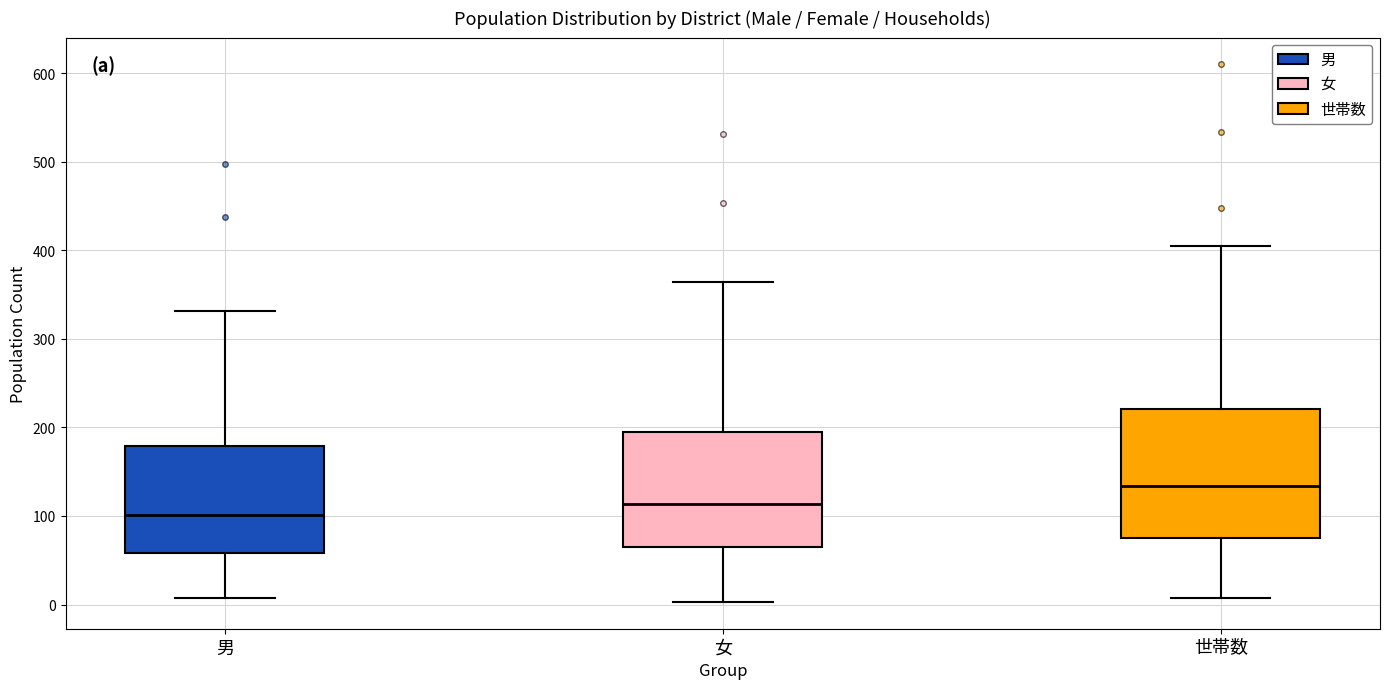

Which box's median line is the highest?

世帯数